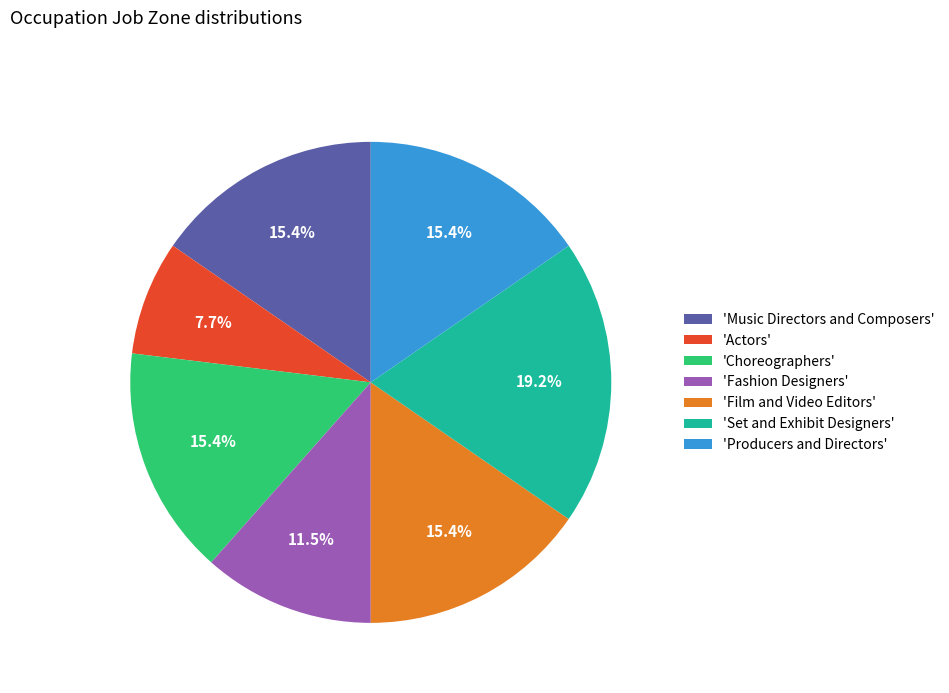

Does 'Music Directors and Composers' account for over 50% of the chart?

No